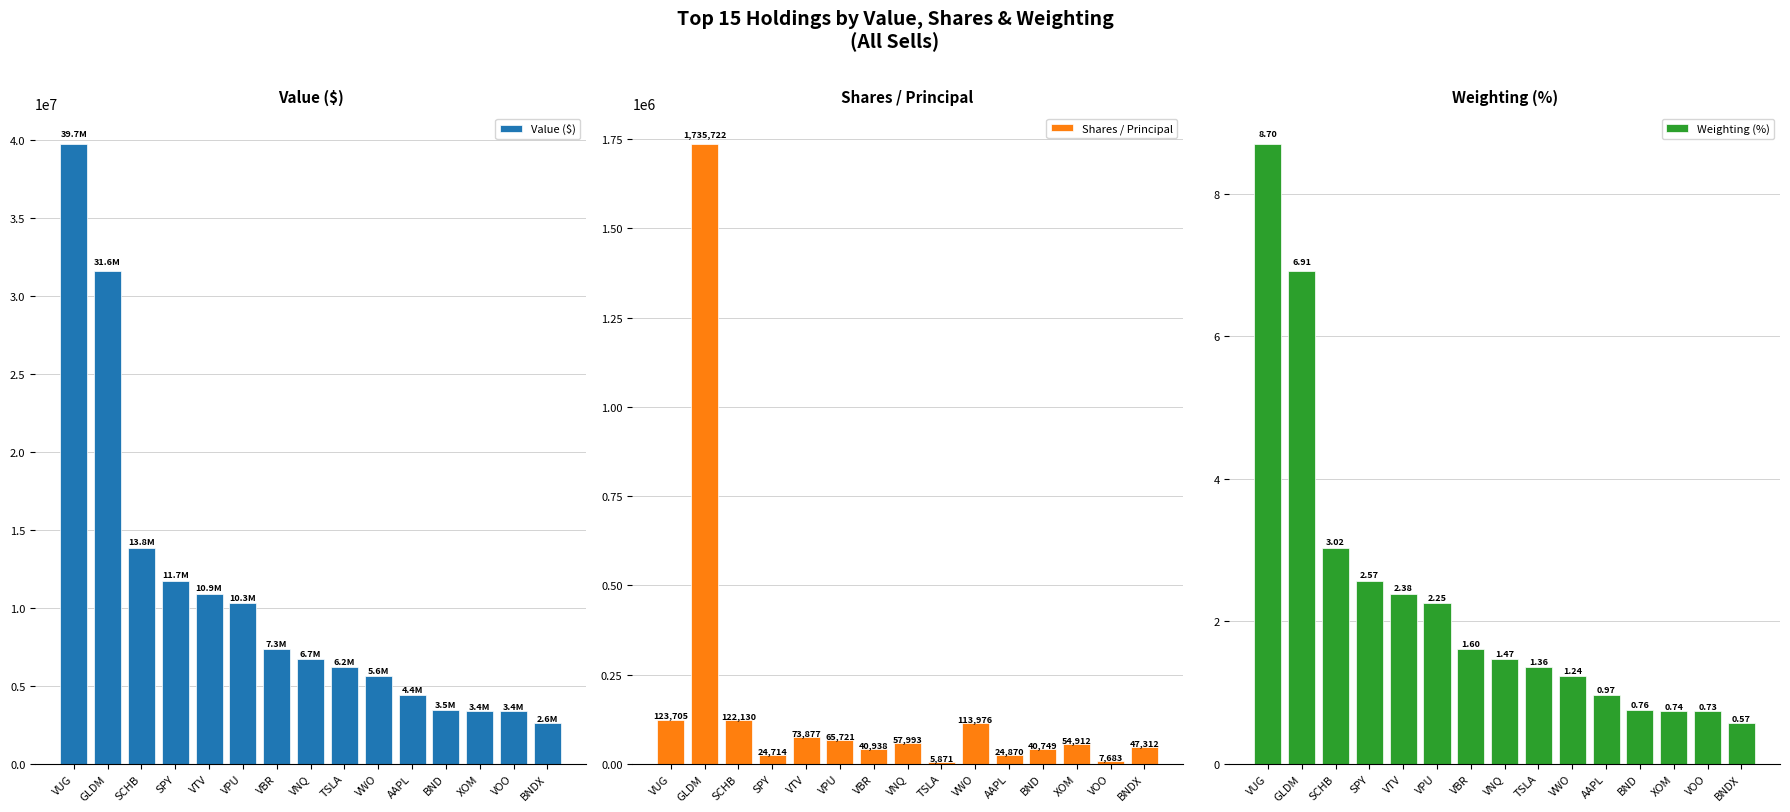

Is the value of Shares / Principal at AAPL greater than the value of Weighting (%) at SPY?

Yes